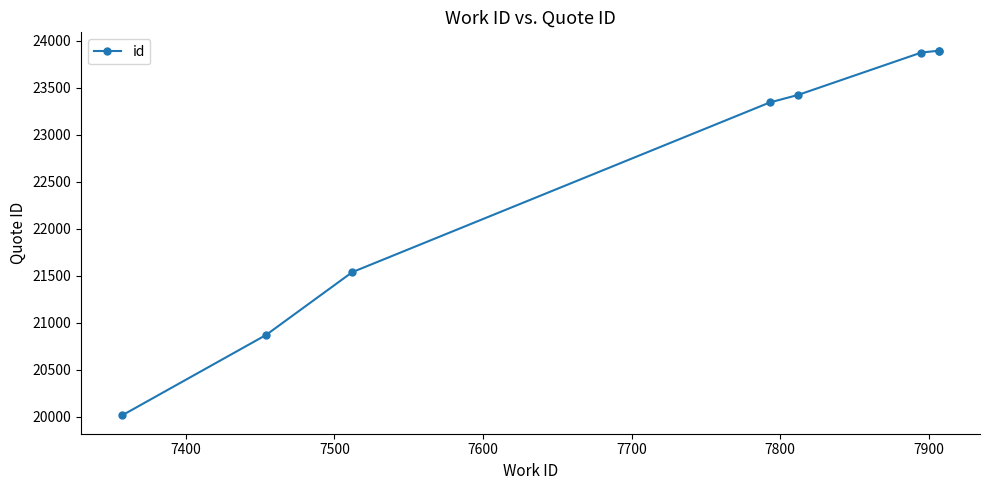

Approximately how many times larger is the value at 8000 compared to 7500?

1.1